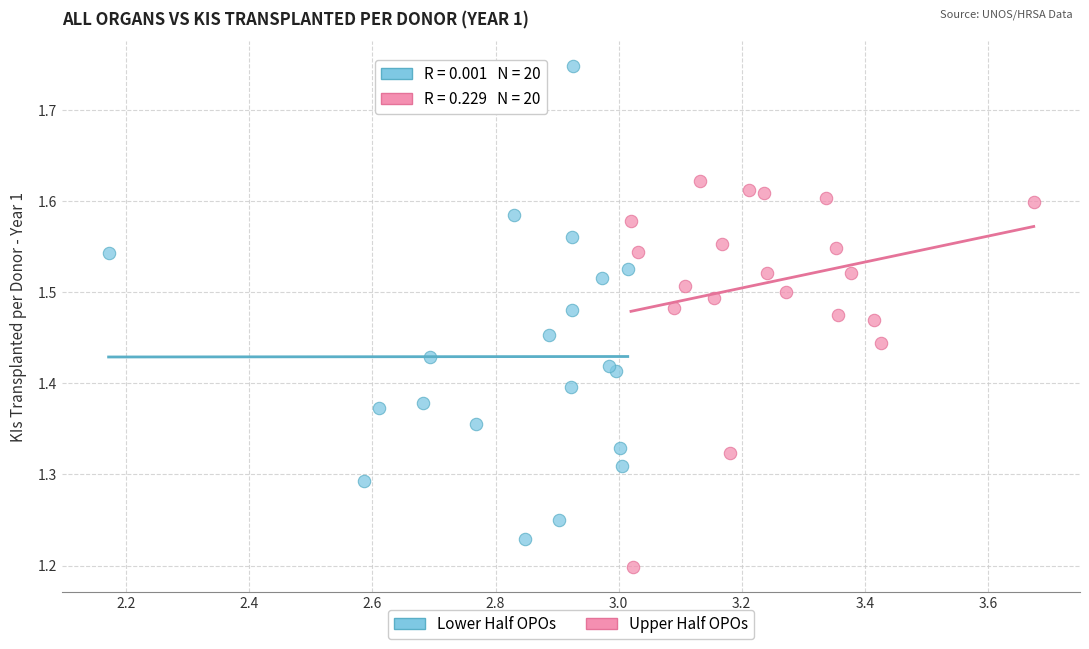

Which series has the largest Y range (max minus min)?

Lower Half OPOs